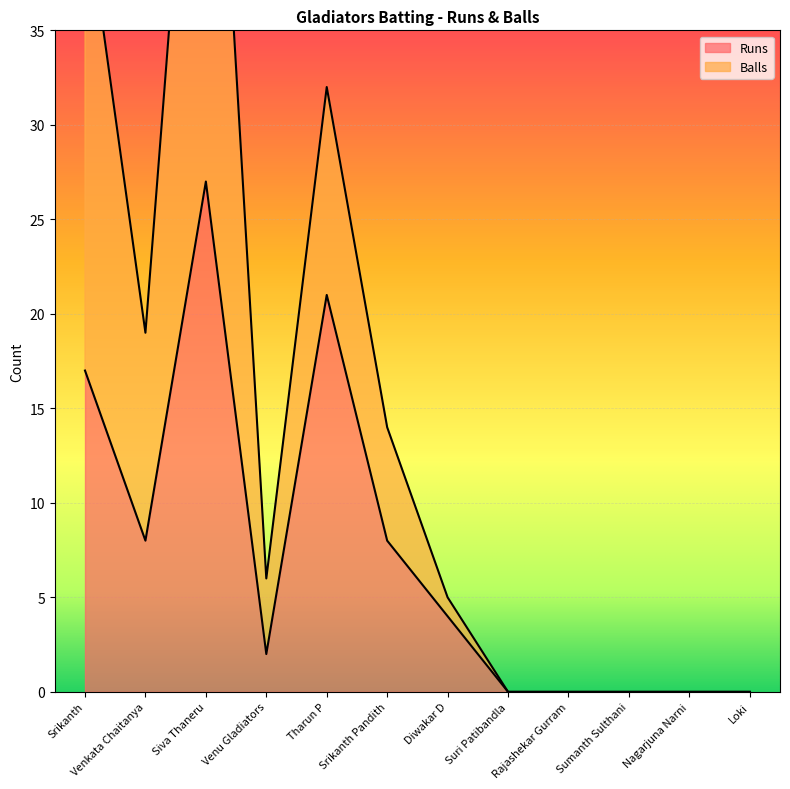

How many values in Balls are above zero?

7